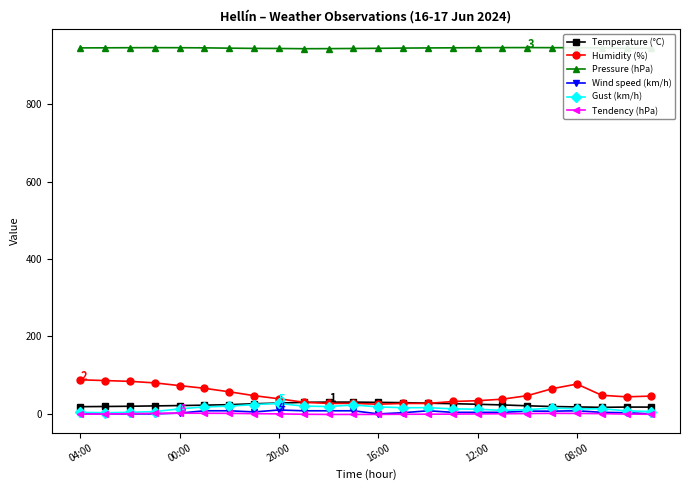

What is the value of the Pressure (hPa) point at the 12th from the left?

943.5